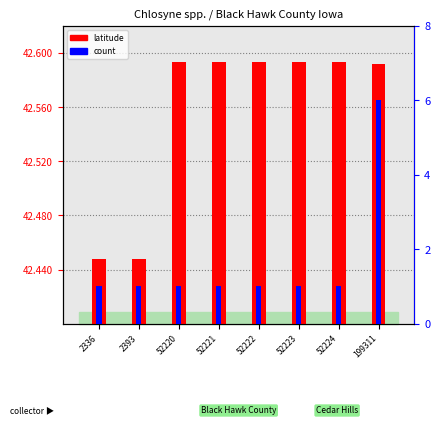

What is the sum of the latitude values at 199311 and 2393?

85.0